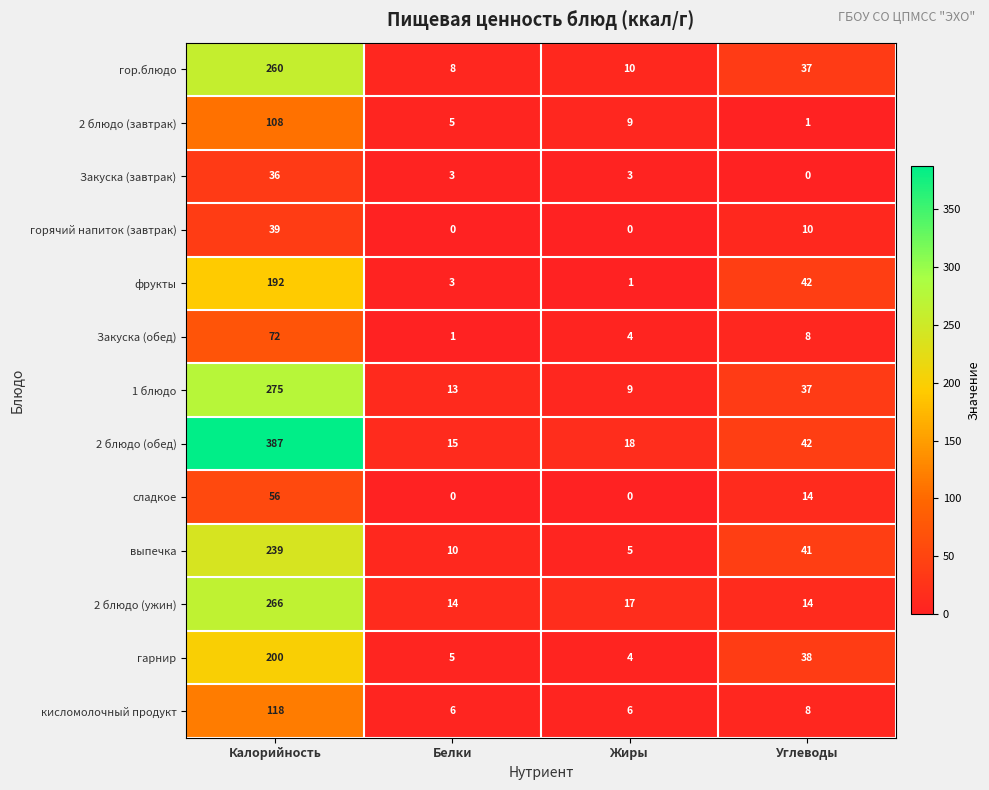

Is the value of гор.блюдо at Жиры greater than the value of Закуска (завтрак) at Калорийность?

No